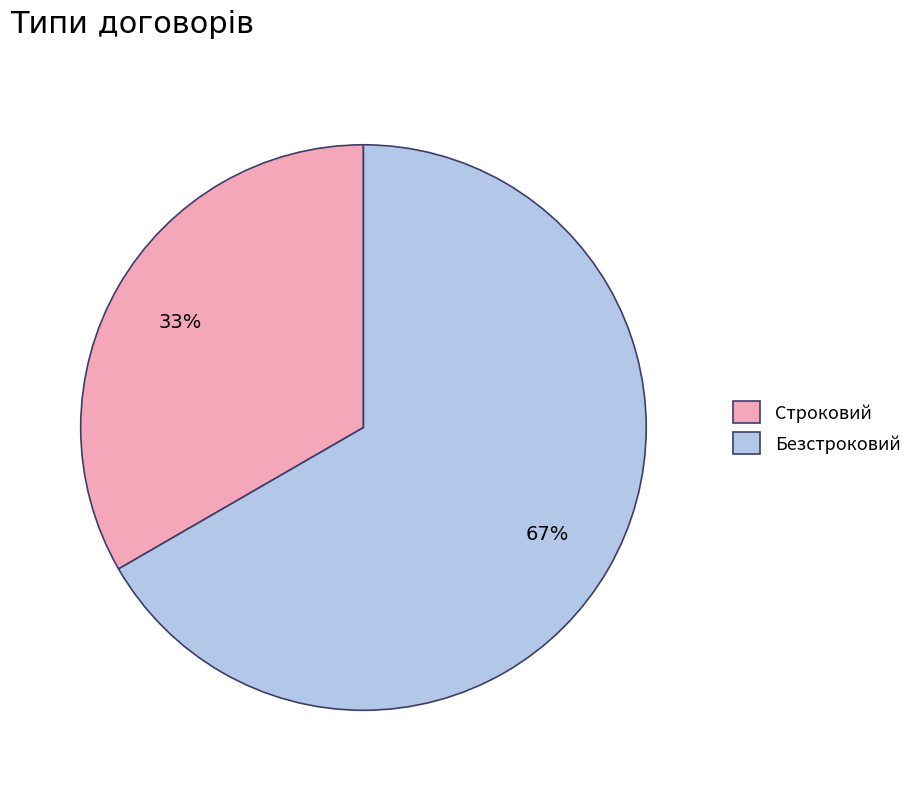

Is the sum of Строковий and Безстроковий greater than half?

Yes